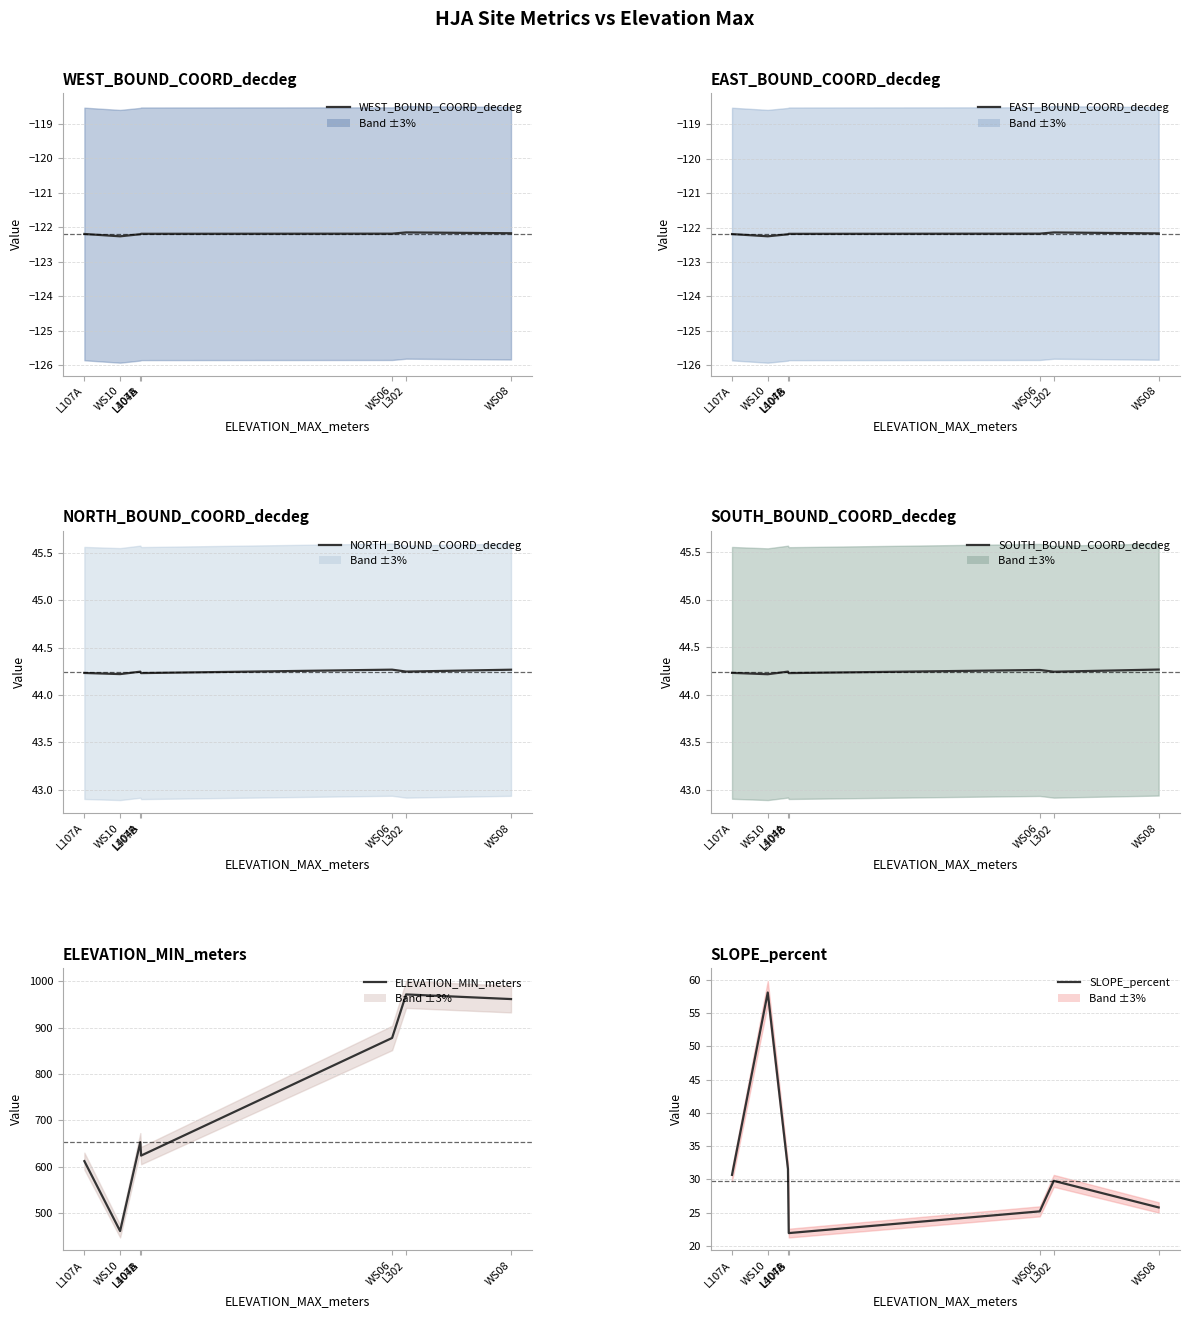

What is the sum of all NORTH_BOUND_COORD_decdeg values?

309.7